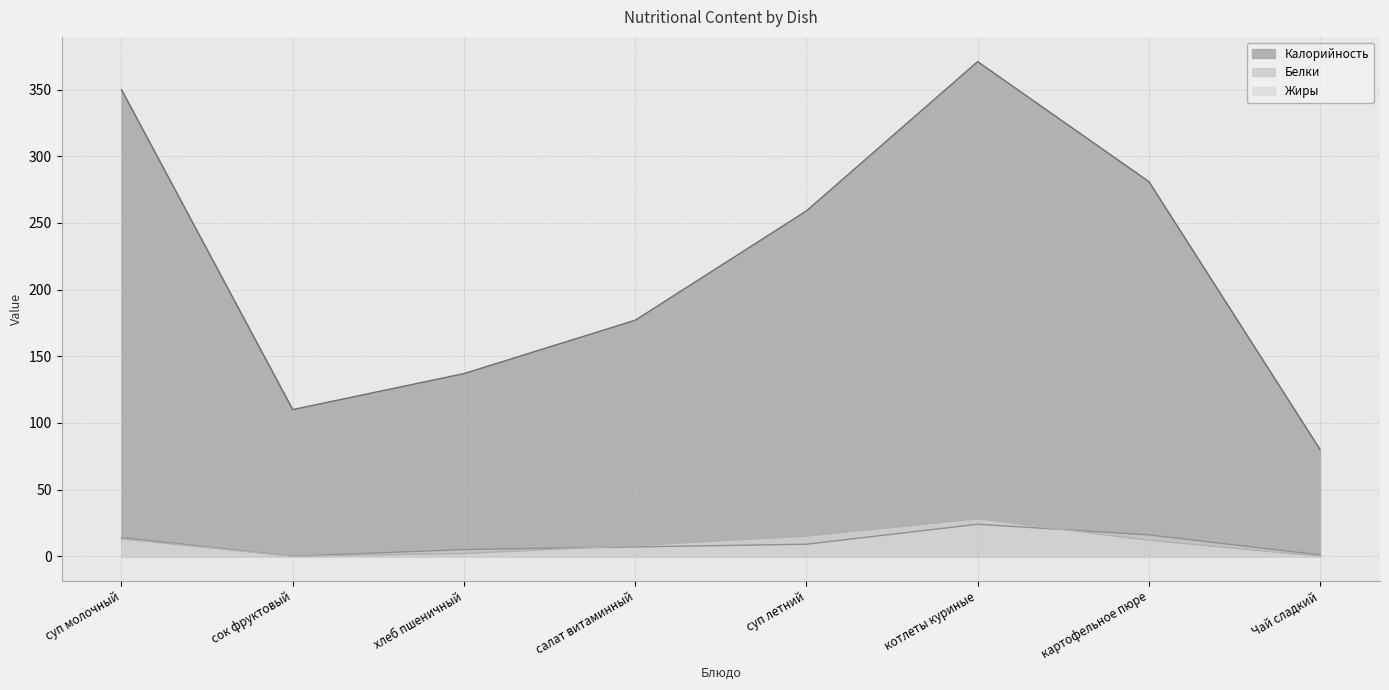

What is the approximate value of Калорийность at сок фруктовый, to the nearest 10?

110